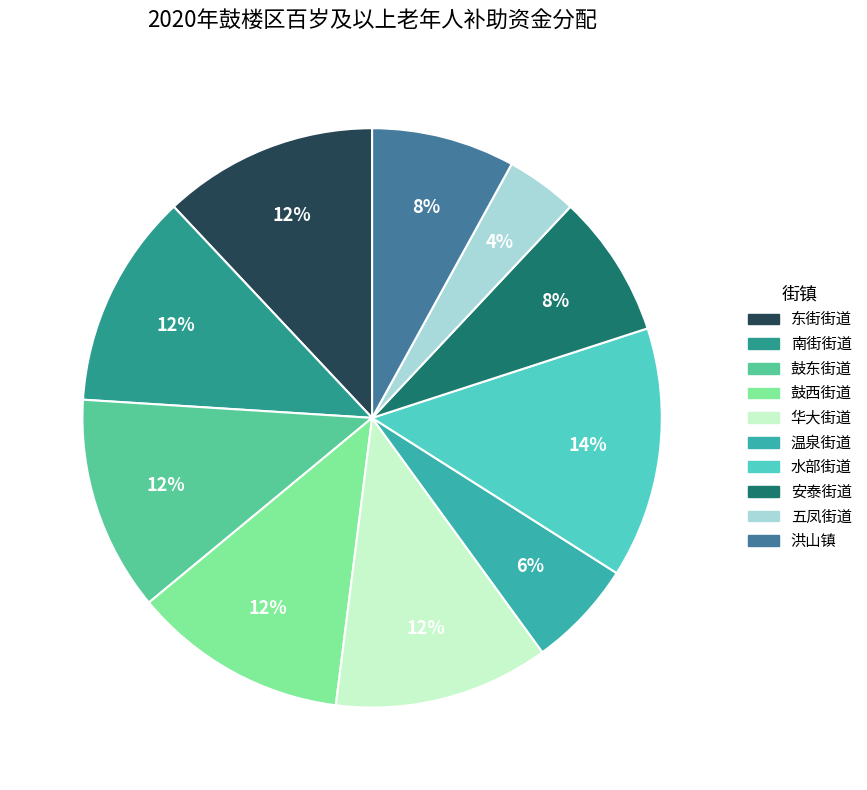

Is it true that 南街街道 is 6% of the pie?

False